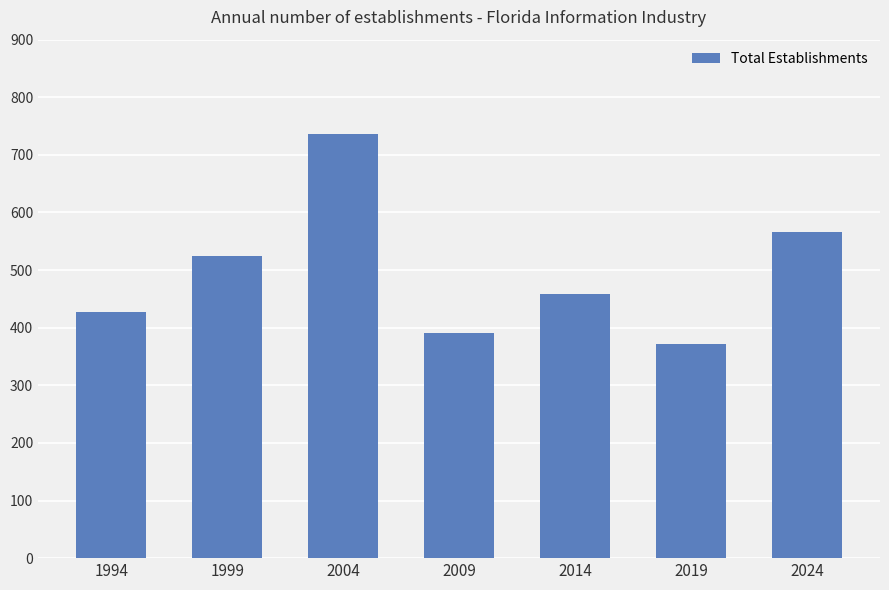

Does the chart contain stacked bars?

No